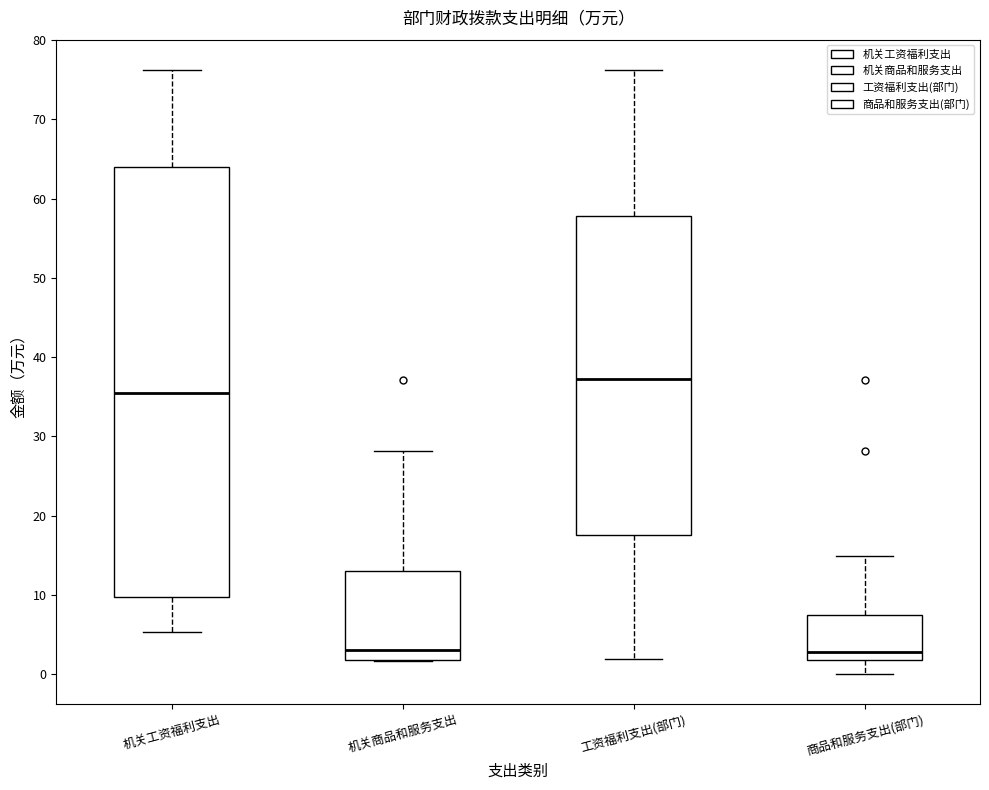

Where does the median line of the box for 工资福利支出(部门) sit on the y-axis? The values are not printed on the chart, so give them approximately, as read against the axis.

37